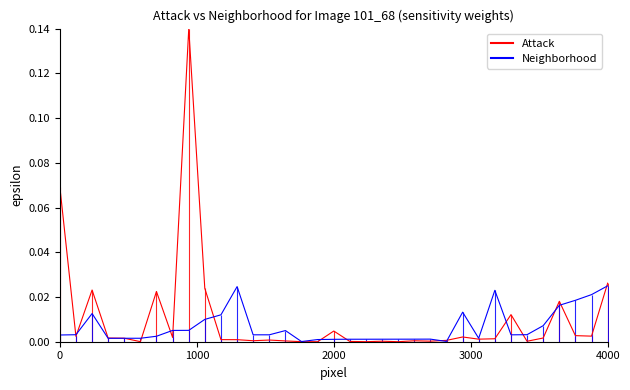

Reading right to left, what are all the values shown in this chart?

Attack: 0.0	0.0	0.0	0.0	0.0	0.0	0.0	0.0	0.0	0.0	0.0	0.0	0.0	0.0	0.0	0.0	0.0	0.0	0.0	0.0	0.0	0.0	0.0	0.0	0.0	0.0	0.1	0.0	0.0	0.0	0.0	0.0	0.0	0.0	0.1
Neighborhood: 0.0	0.0	0.0	0.0	0.0	0.0	0.0	0.0	0.0	0.0	0.0	0.0	0.0	0.0	0.0	0.0	0.0	0.0	0.0	0.0	0.0	0.0	0.0	0.0	0.0	0.0	0.0	0.0	0.0	0.0	0.0	0.0	0.0	0.0	0.0